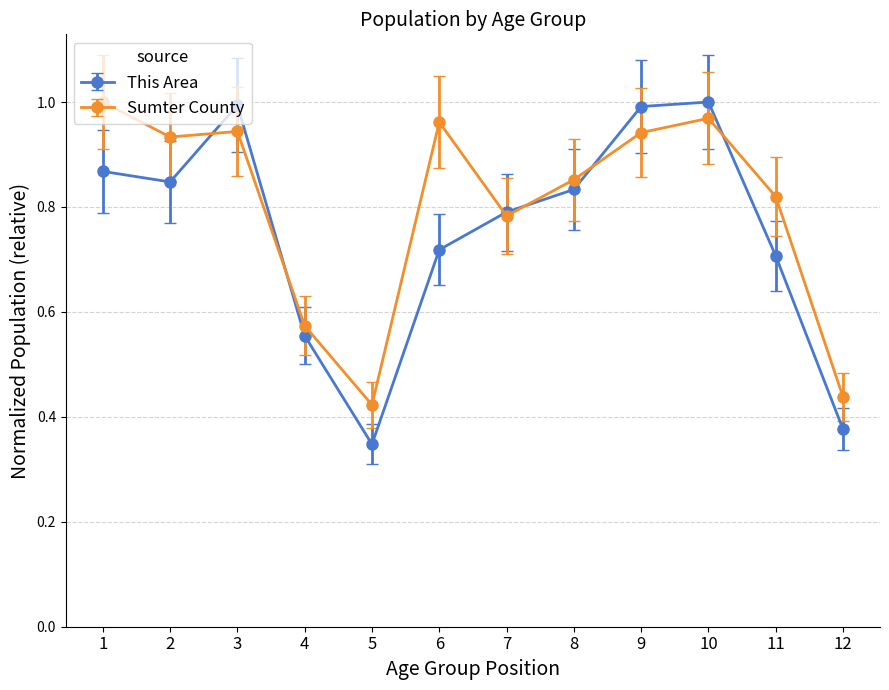

At how many categories does at least one series exceed 0?

12